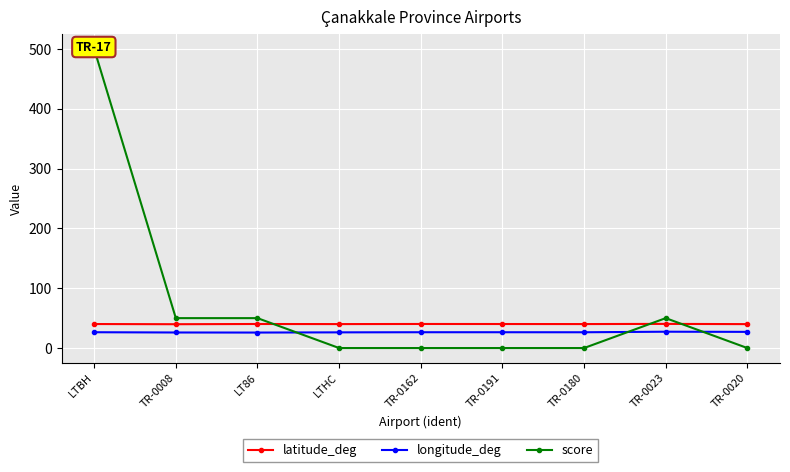

At which category does latitude_deg reach its first local peak?

LT86